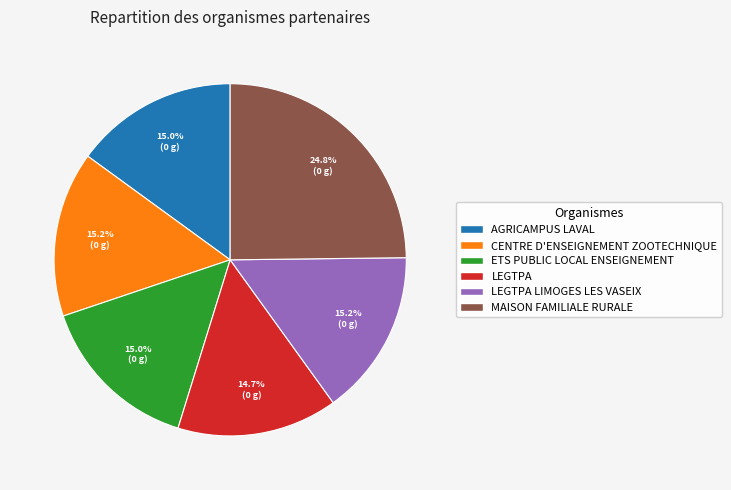

Which slice is the largest?

MAISON FAMILIALE RURALE